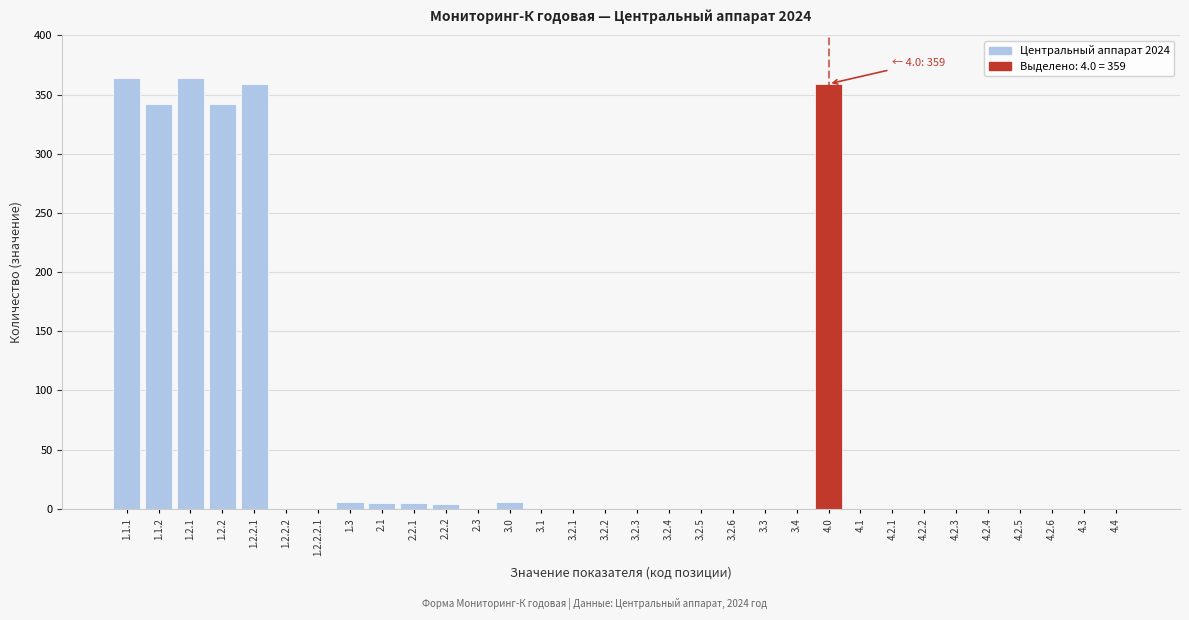

What is the maximum value shown in the chart?

364